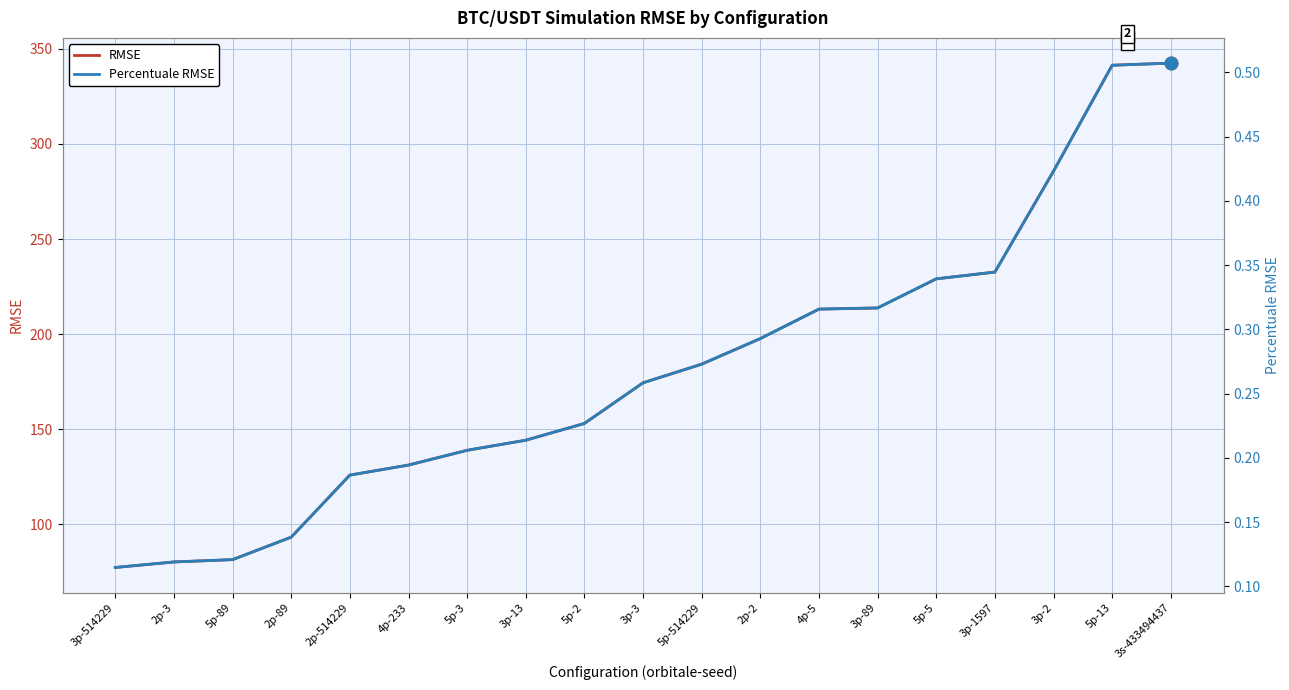

How many Percentuale RMSE values are between 0 and 1?

19